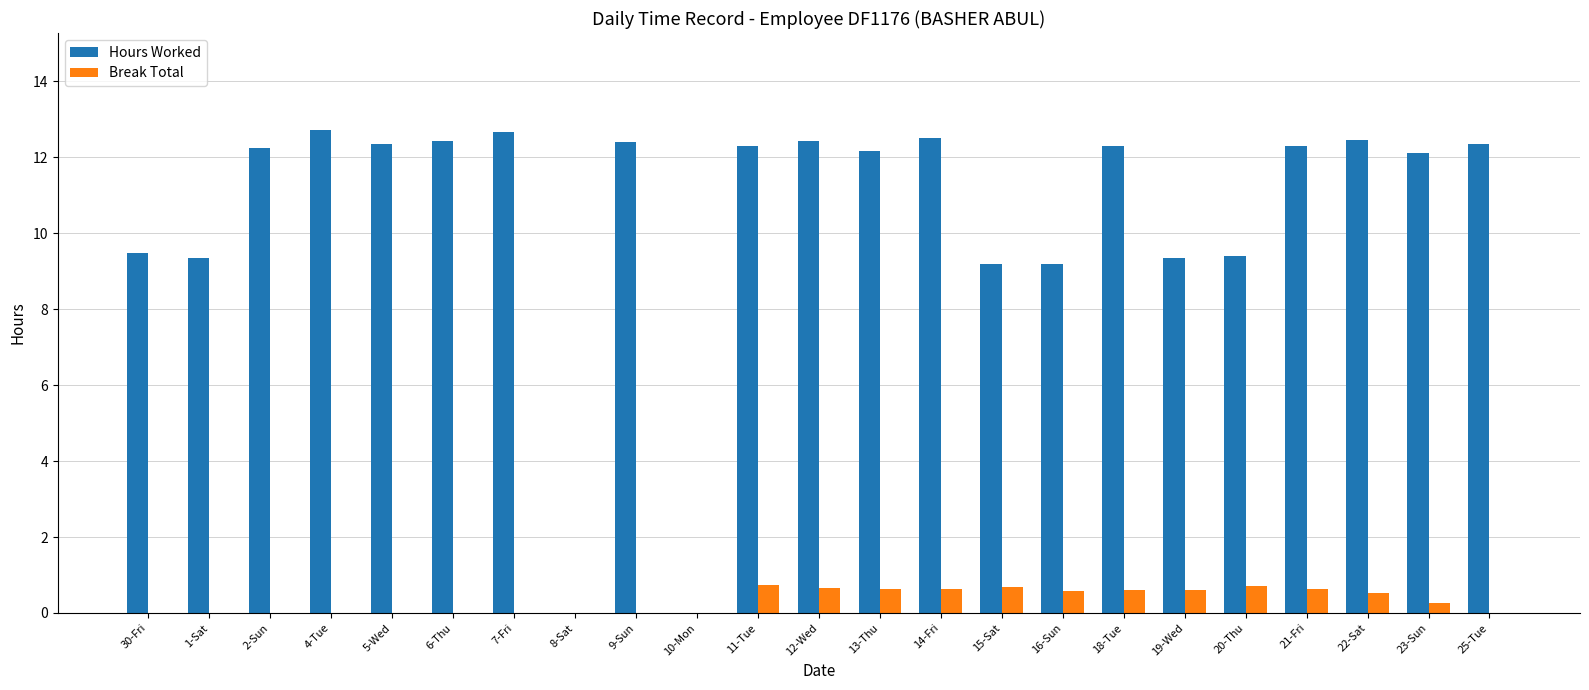

True or false: Break Total has a value of 0.6 at 13-Thu.

True